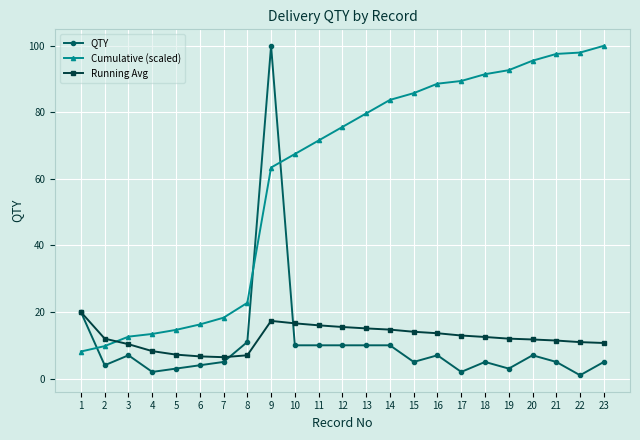

What is the minimum value shown in the chart?

1.0